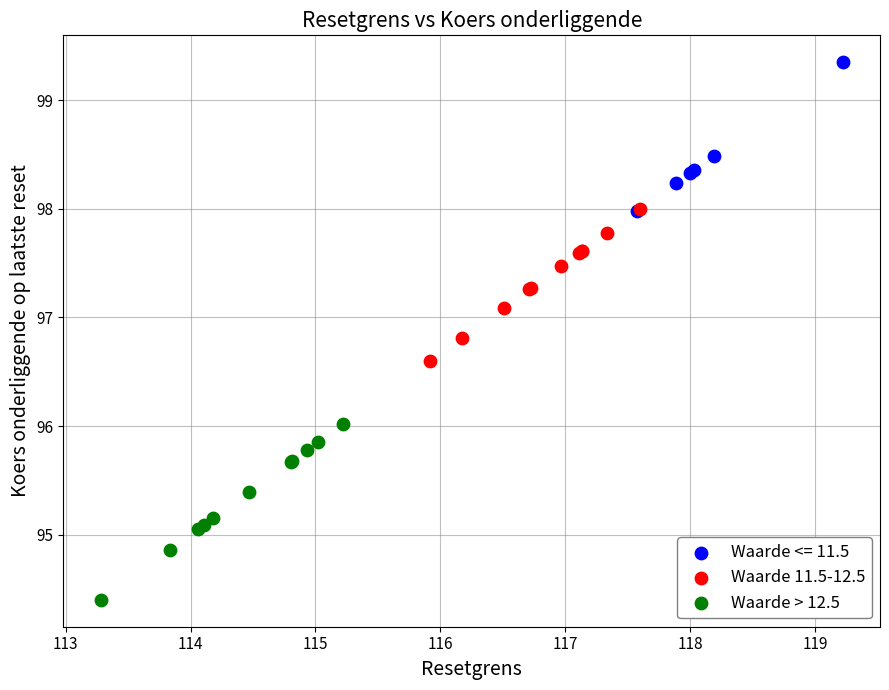

Which series reaches the maximum Y coordinate?

Waarde <= 11.5